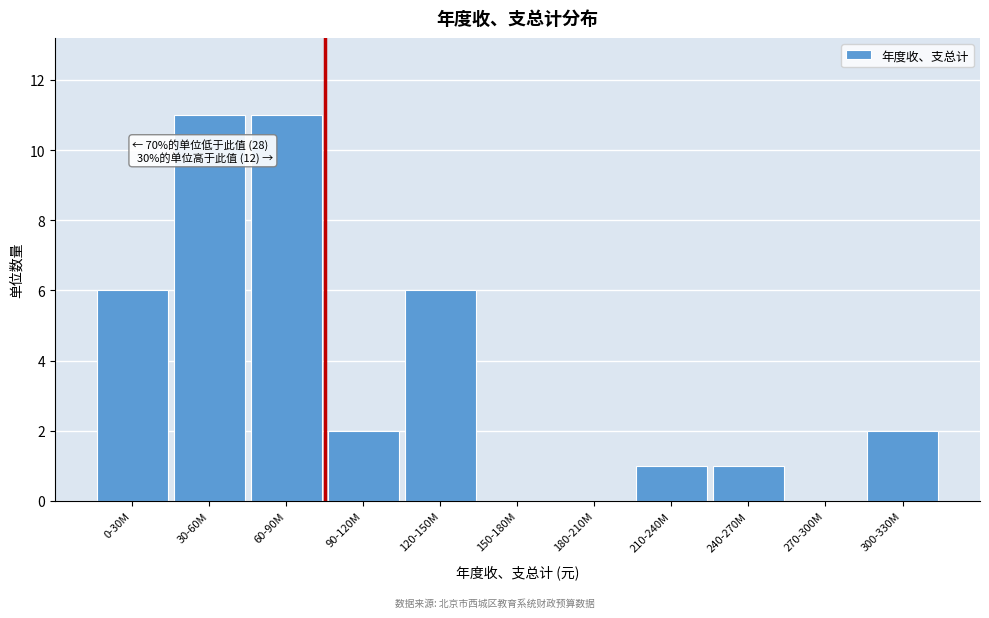

Reading right to left, transcribe all the data shown in this chart.

300-330M=2	270-300M=0	240-270M=1	210-240M=1	180-210M=0	150-180M=0	120-150M=6	90-120M=2	60-90M=11	30-60M=11	0-30M=6